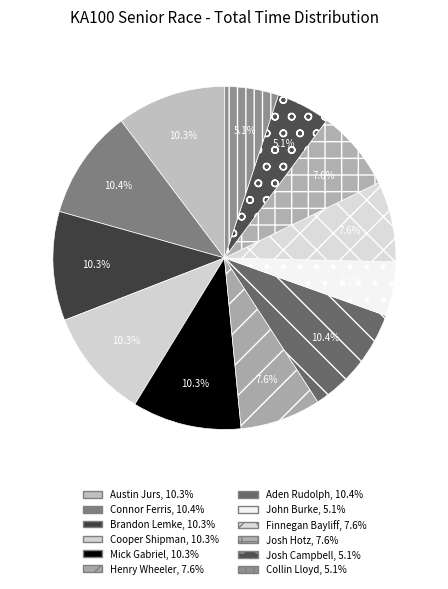

To the nearest percent, what is the average slice percentage?

8%